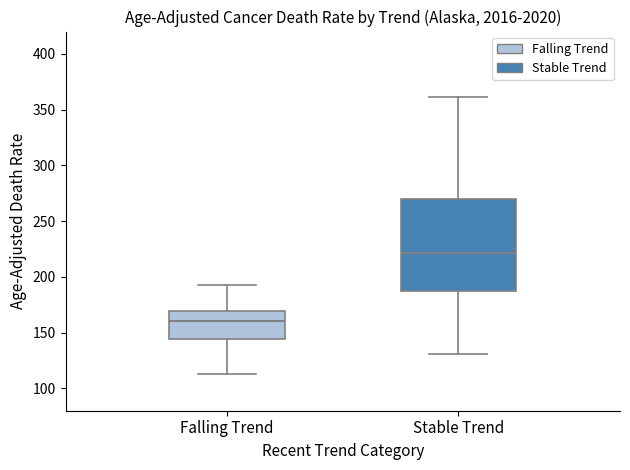

Reading left to right, transcribe this box plot: for each box, give where its median line is, the range the box spans, and where its two whiskers end, as read against the y-axis. The values are not printed on the chart, so give them approximately, as read against the axis.

Falling Trend: median 160, box 145 to 170, whiskers 115 to 195
Stable Trend: median 220, box 185 to 270, whiskers 130 to 360